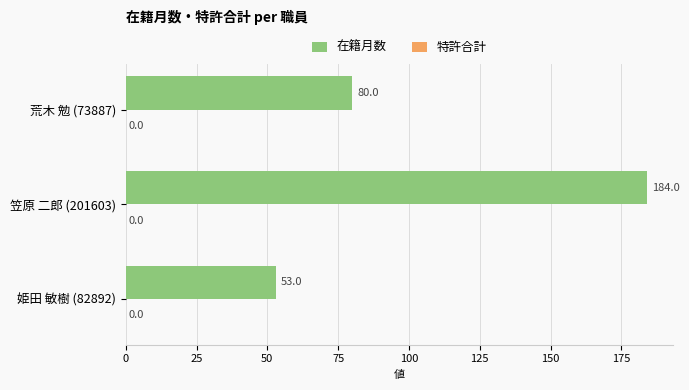

True or false: the data shows 53 at 姫田 敏樹 (82892).

True